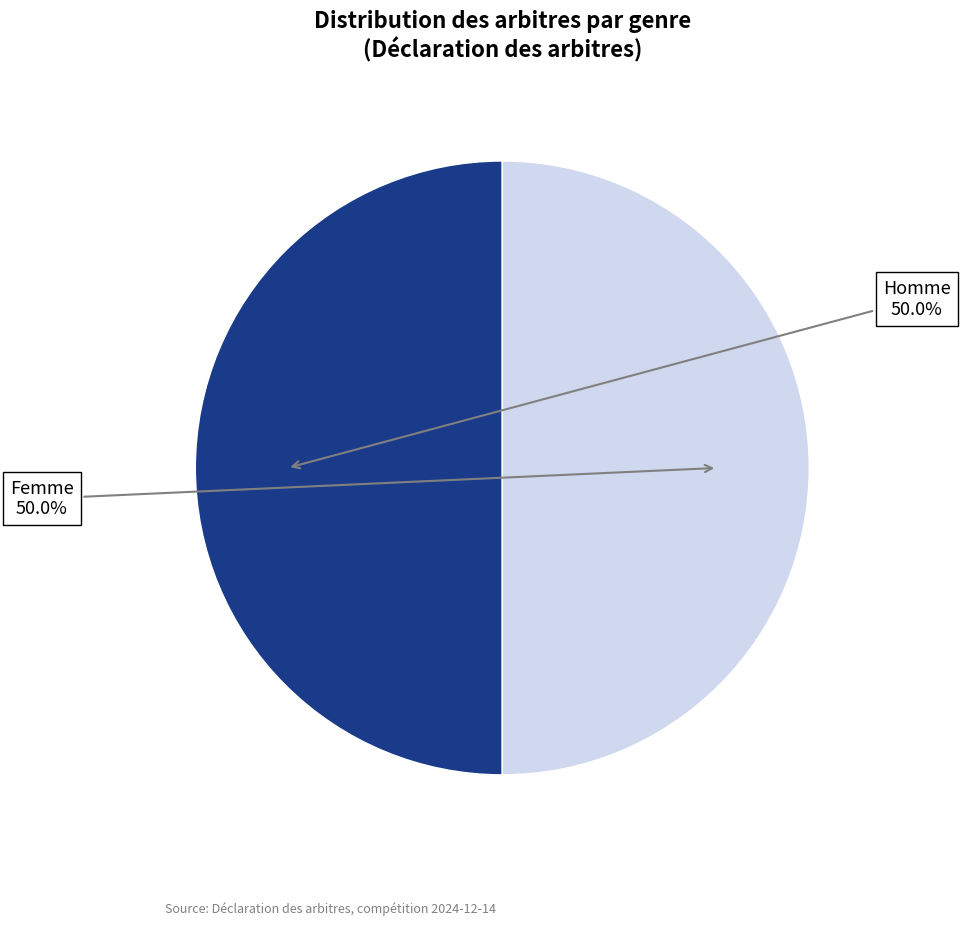

To the nearest percent, what is the average slice percentage?

50%